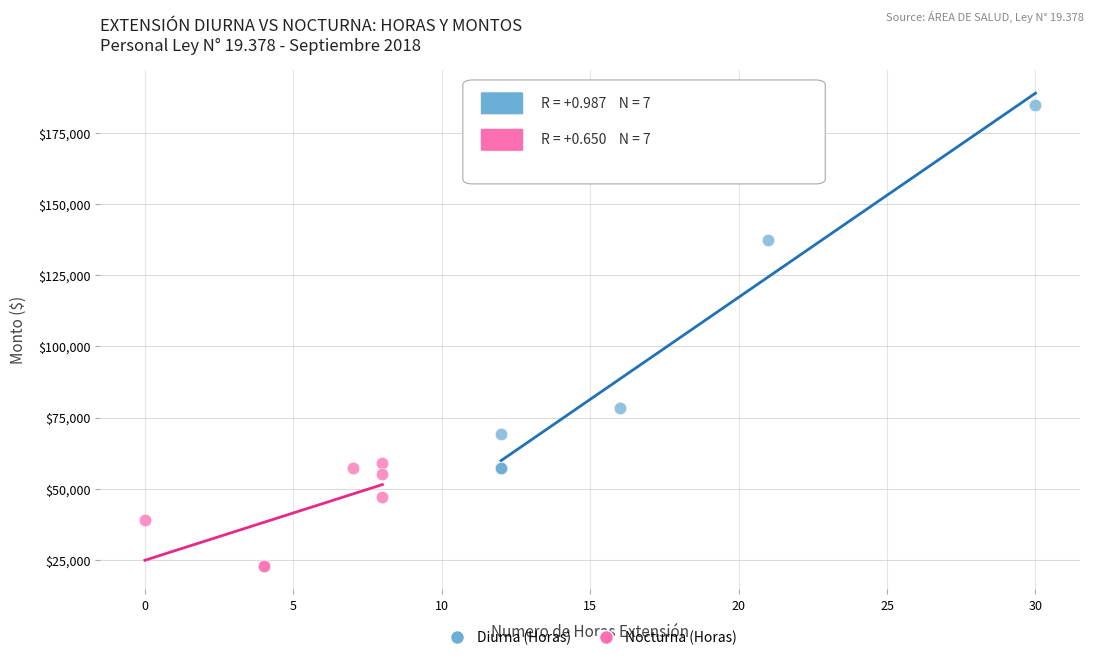

Which series has the widest spread of Y values?

Diurna (Horas)